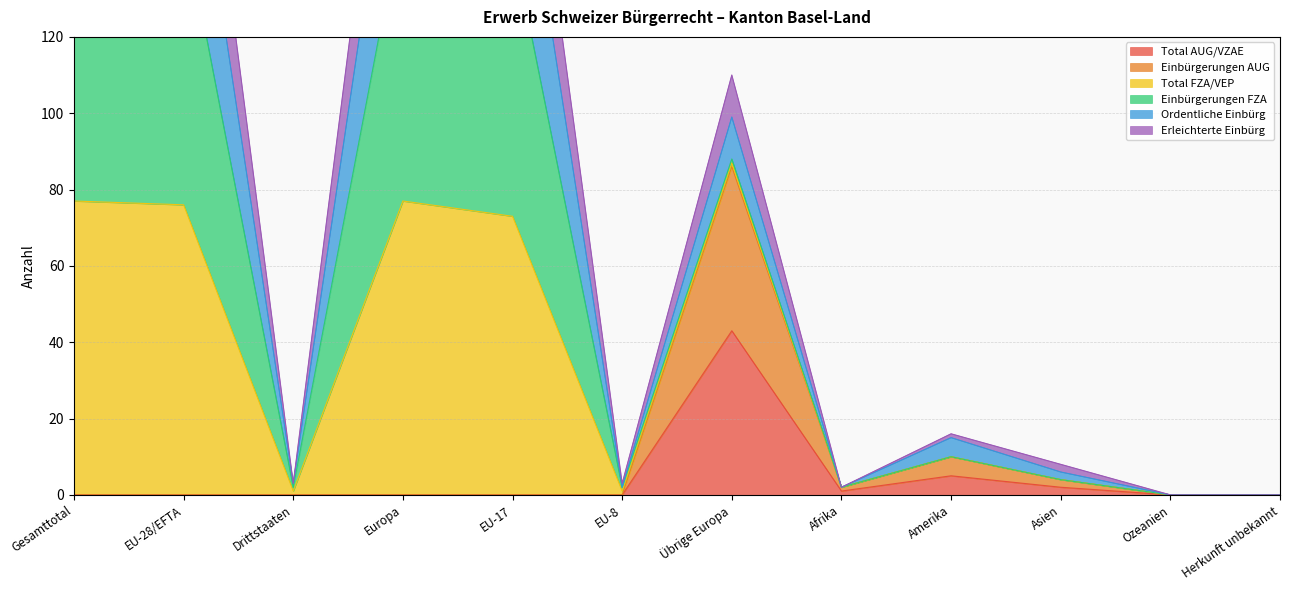

True or false: Ordentliche Einbürg and Erleichterte Einbürg intersect in this chart.

False